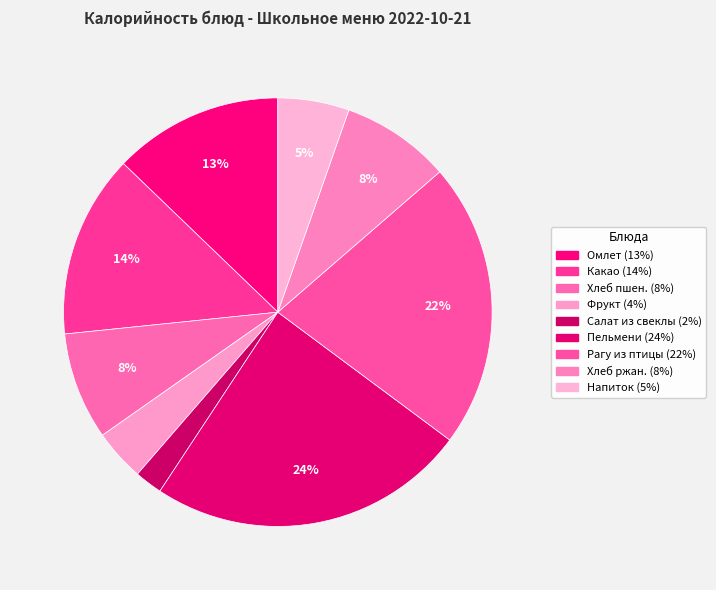

Count the number of slices in the pie.

9